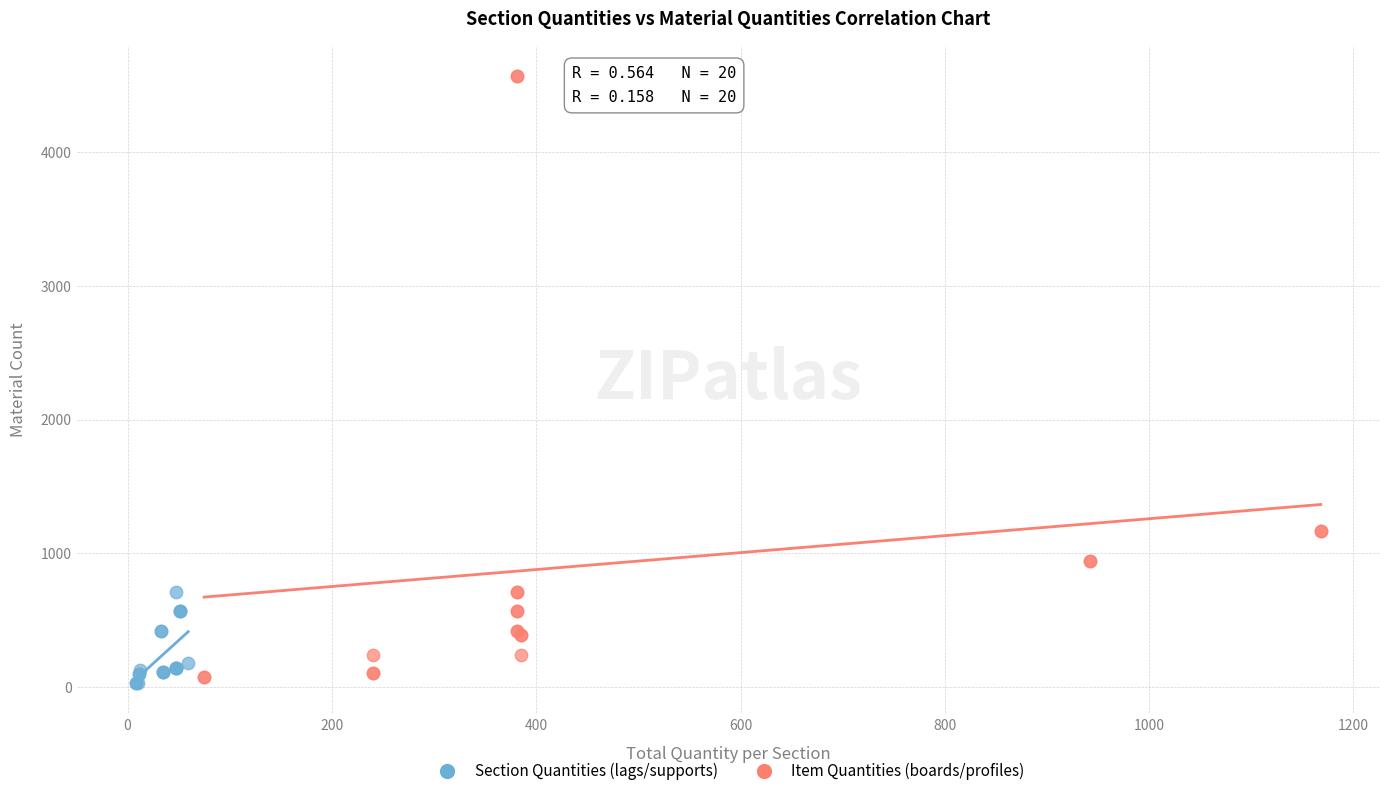

Which series has the widest spread of Y values?

Item Quantities (boards/profiles)